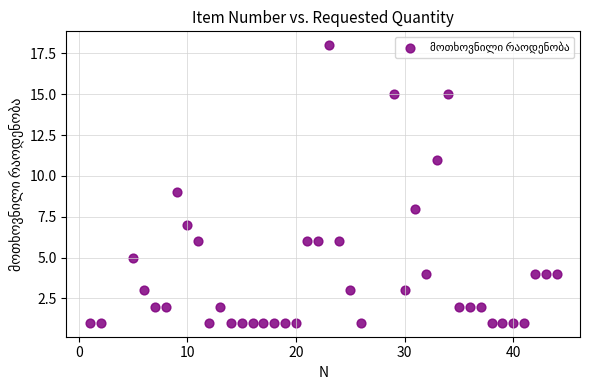

What is the range of Y values (max minus min)?

17